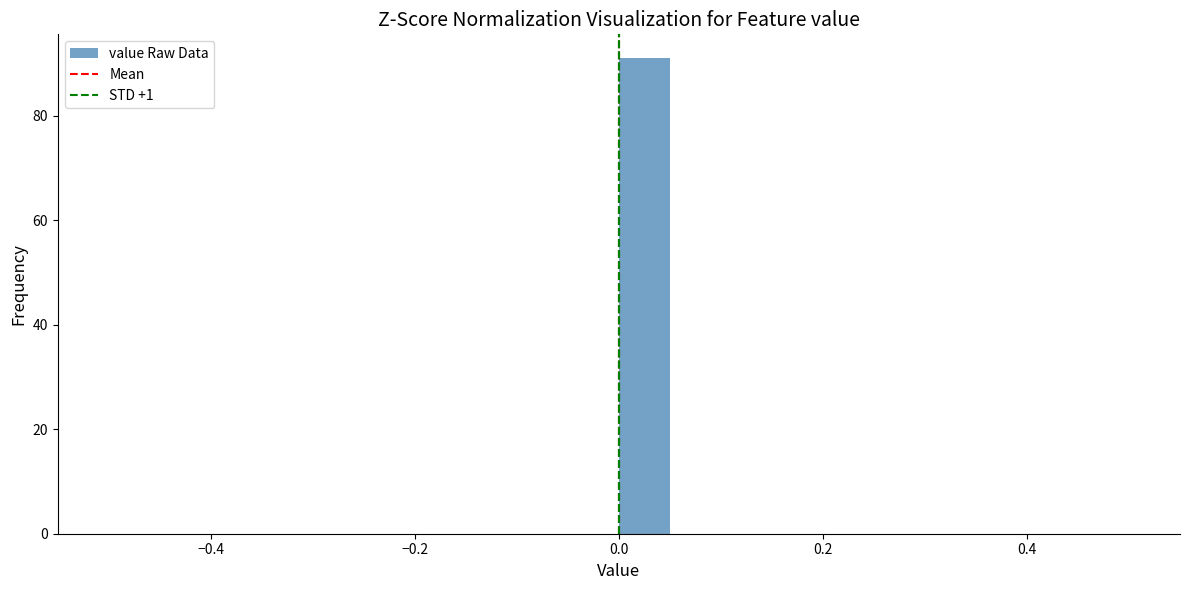

Around what value on the x-axis is the tallest bar? Give the approximate position of its centre, as read against the axis.

0.02